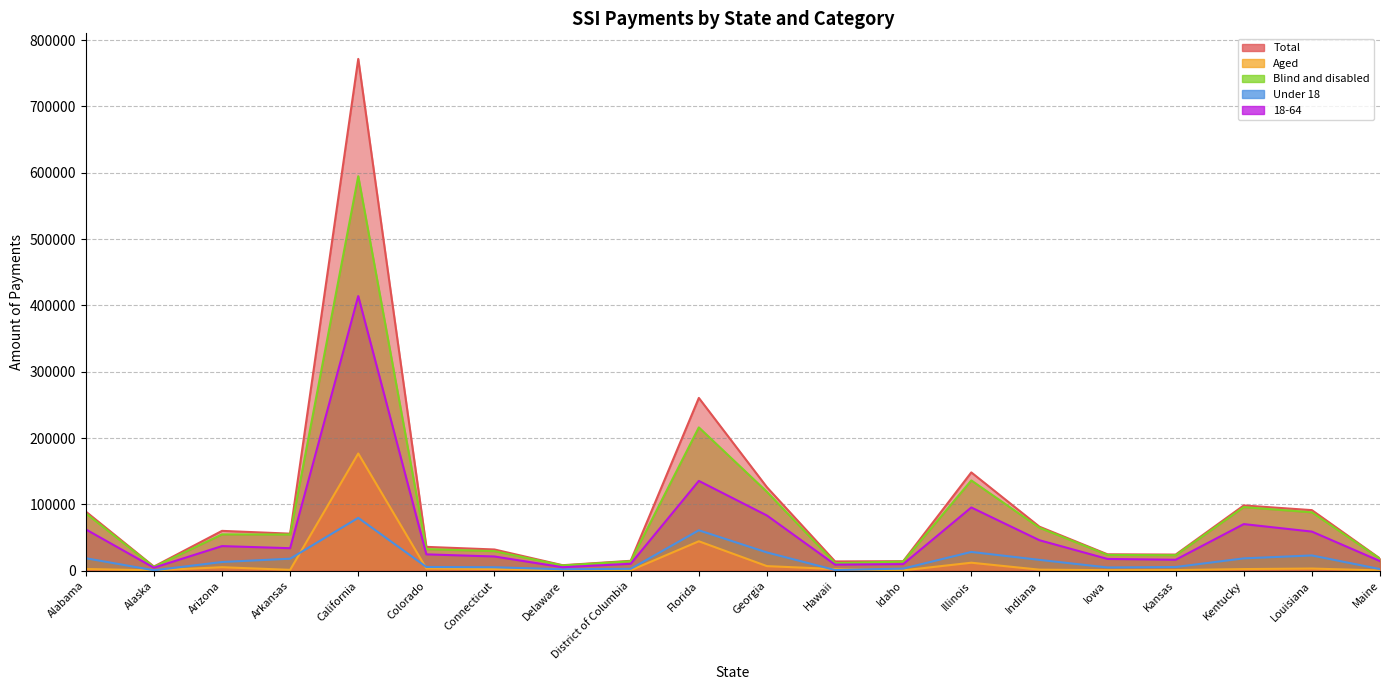

Is it true that Under 18 equals 32746 at Florida?

False